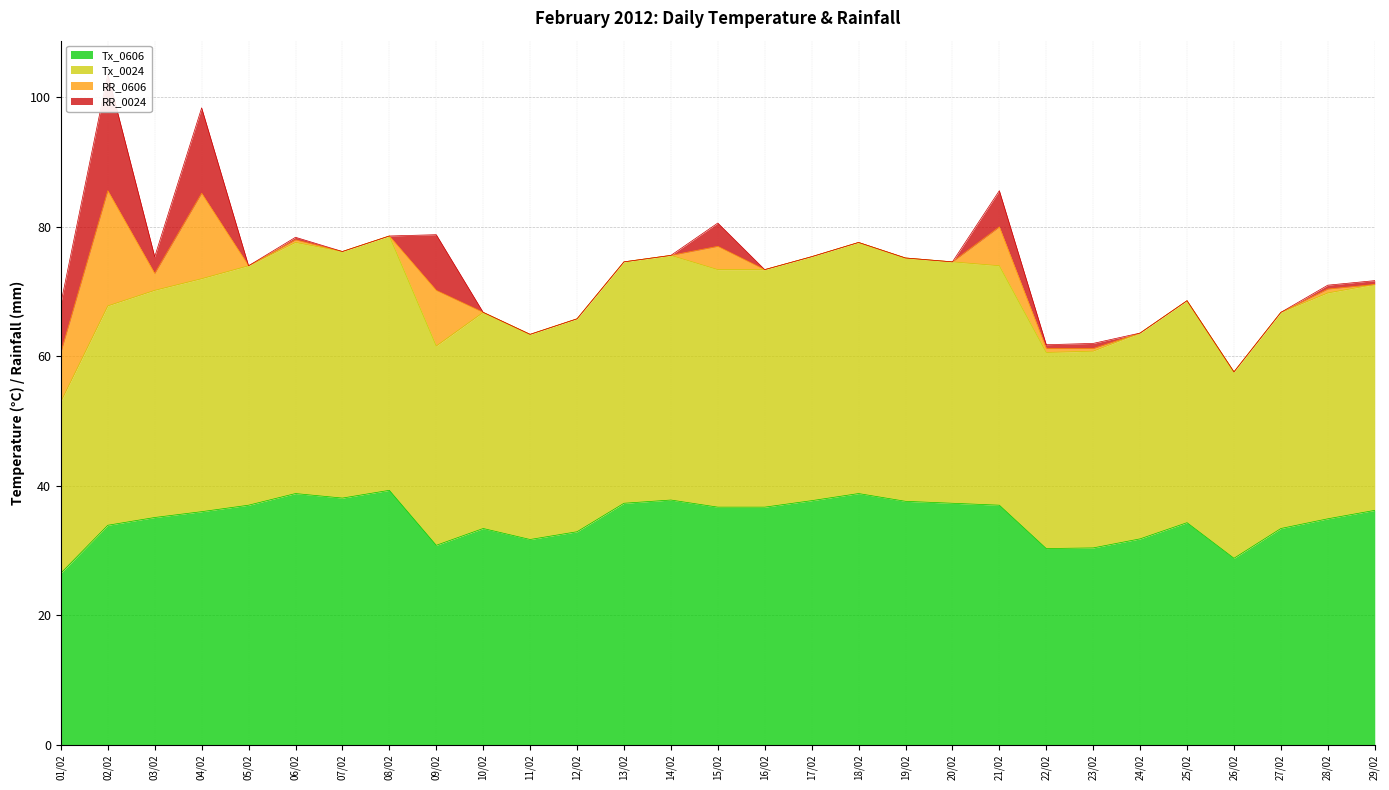

What is the difference between the maximum and second lowest values in the Tx_0606 series?

10.5